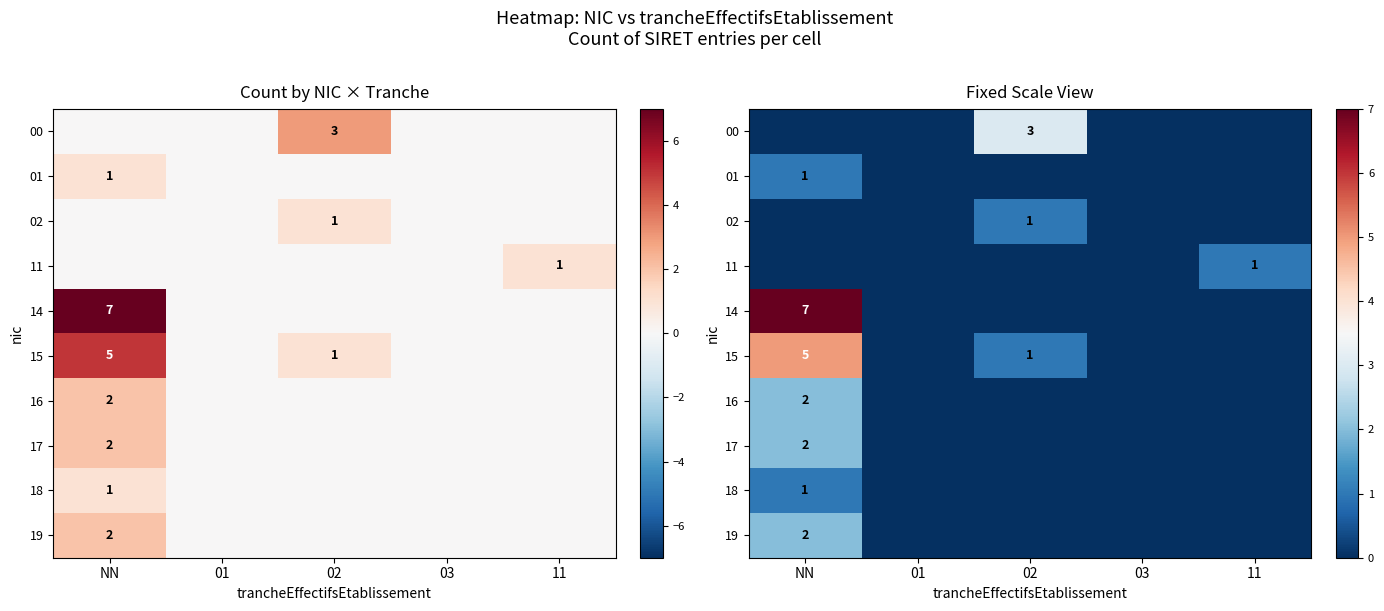

How many values in the 00 series exceed 0?

1